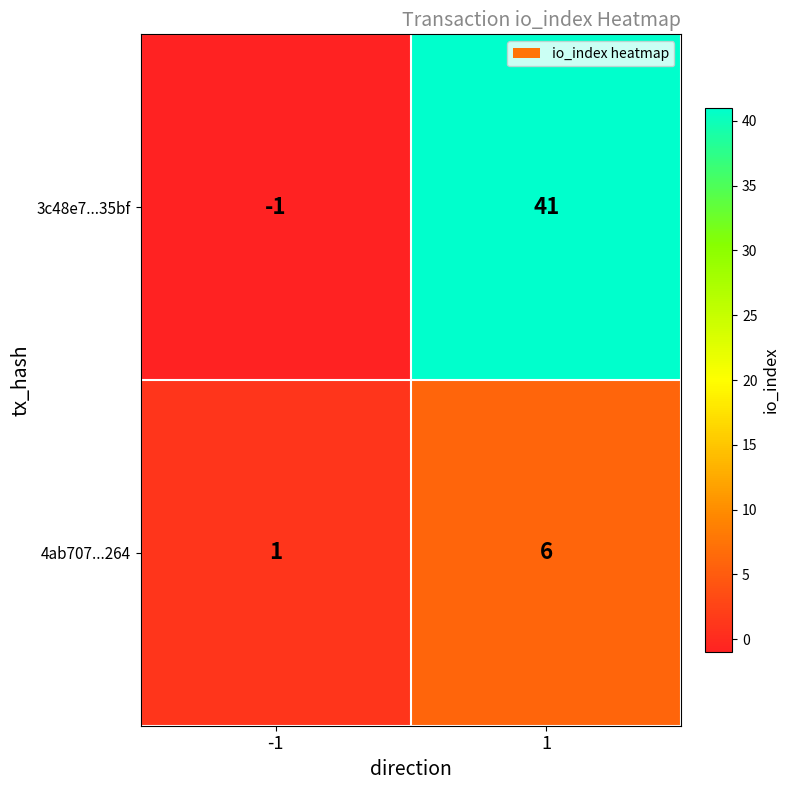

The 3c48e7...35bf series shows -1 at -1. True or false?

True